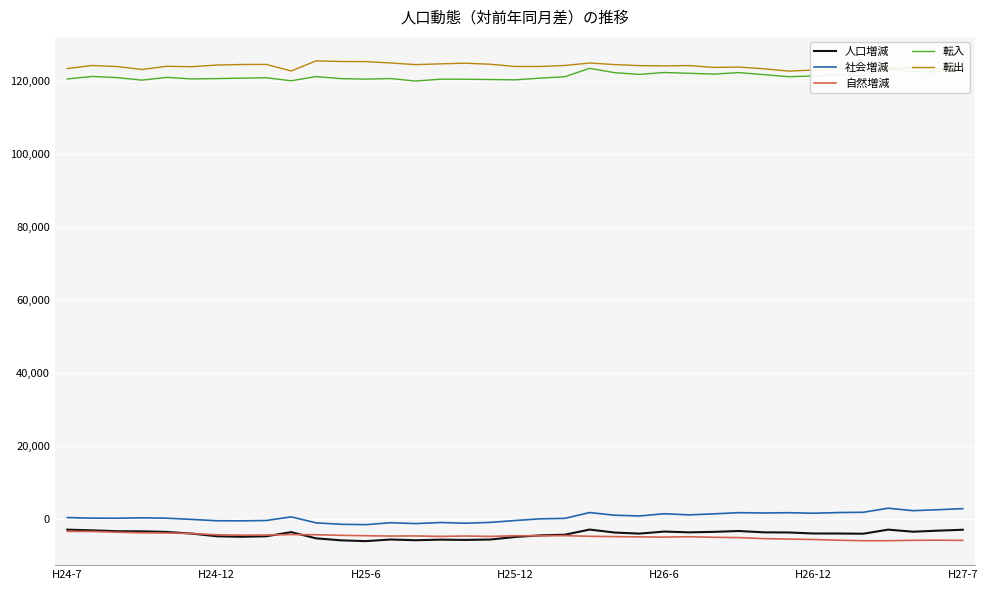

How many interior local peaks does the 人口増減 series have?

7